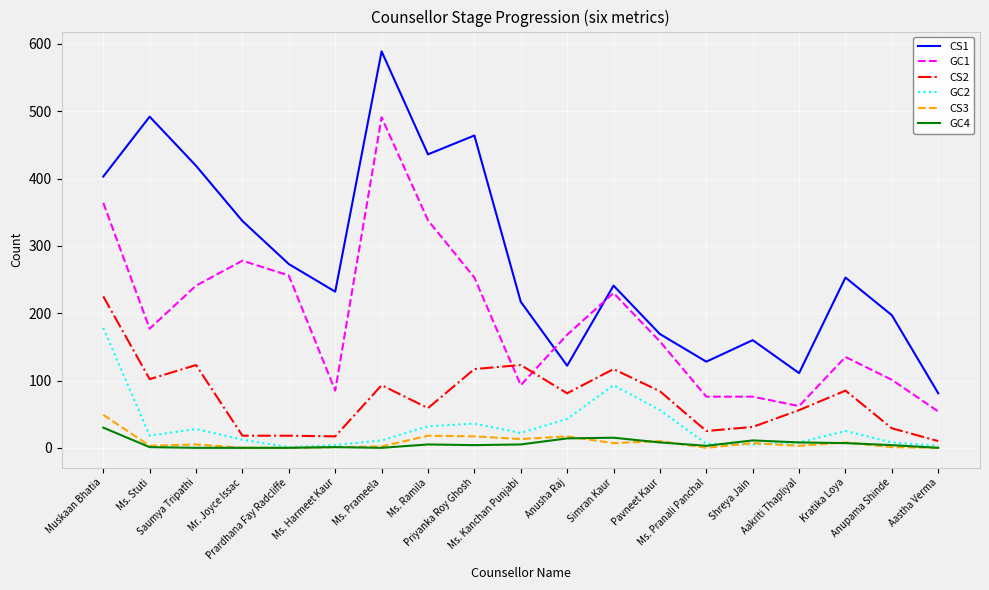

At which category is the sum across all series the highest?

Muskaan Bhatia